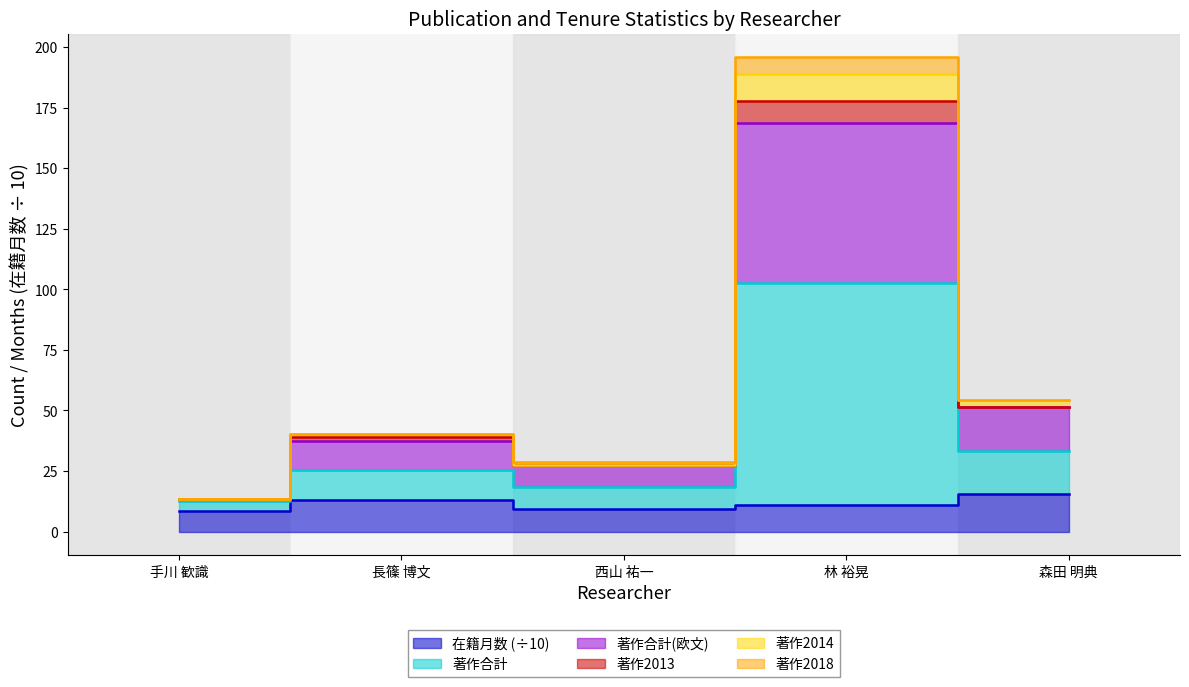

True or false: 著作合計(欧文) has more than 2 interior local peaks.

False